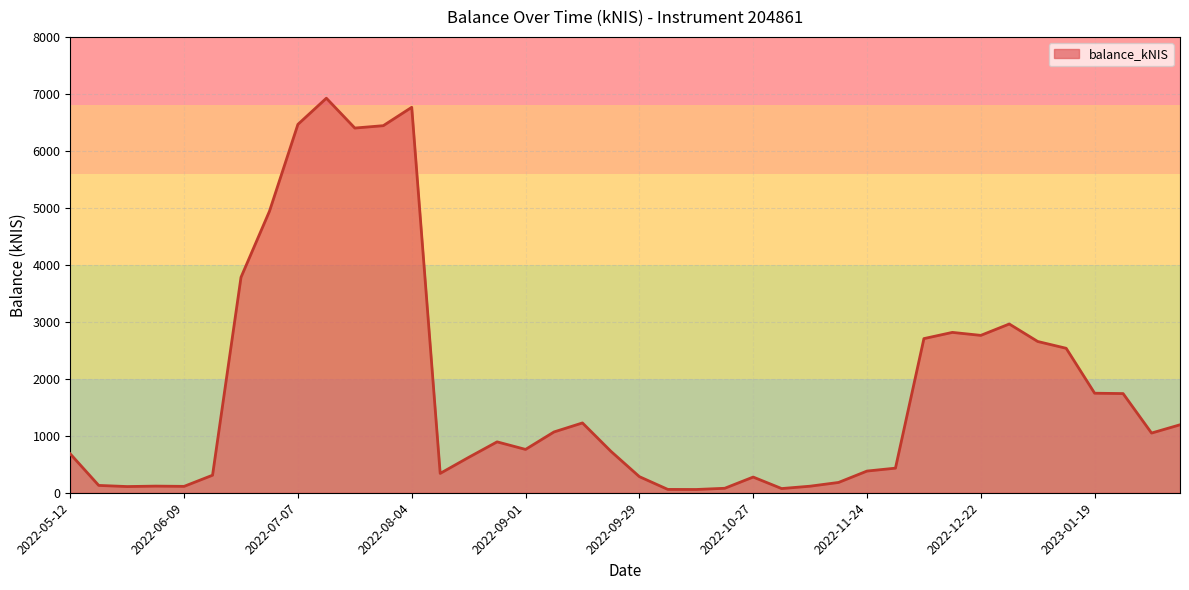

What is the greatest value displayed?

6924.0